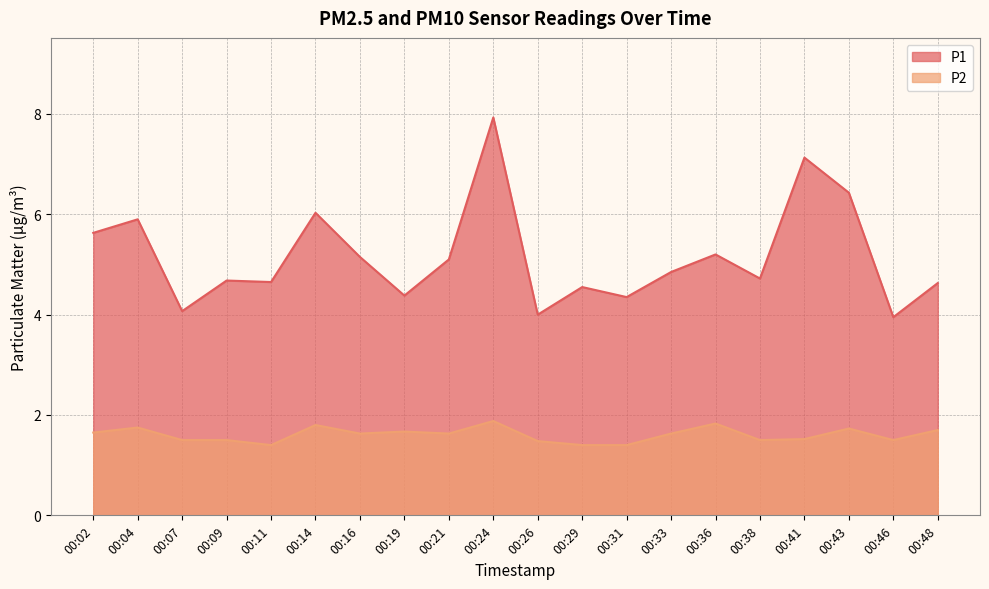

Reading right to left, list all the values displayed in this chart.

P1: 4.6	4.0	6.4	7.1	4.7	5.2	4.8	4.3	4.5	4.0	7.9	5.1	4.4	5.2	6.0	4.7	4.7	4.1	5.9	5.6
P2: 1.7	1.5	1.7	1.5	1.5	1.8	1.6	1.4	1.4	1.5	1.9	1.6	1.7	1.6	1.8	1.4	1.5	1.5	1.8	1.6